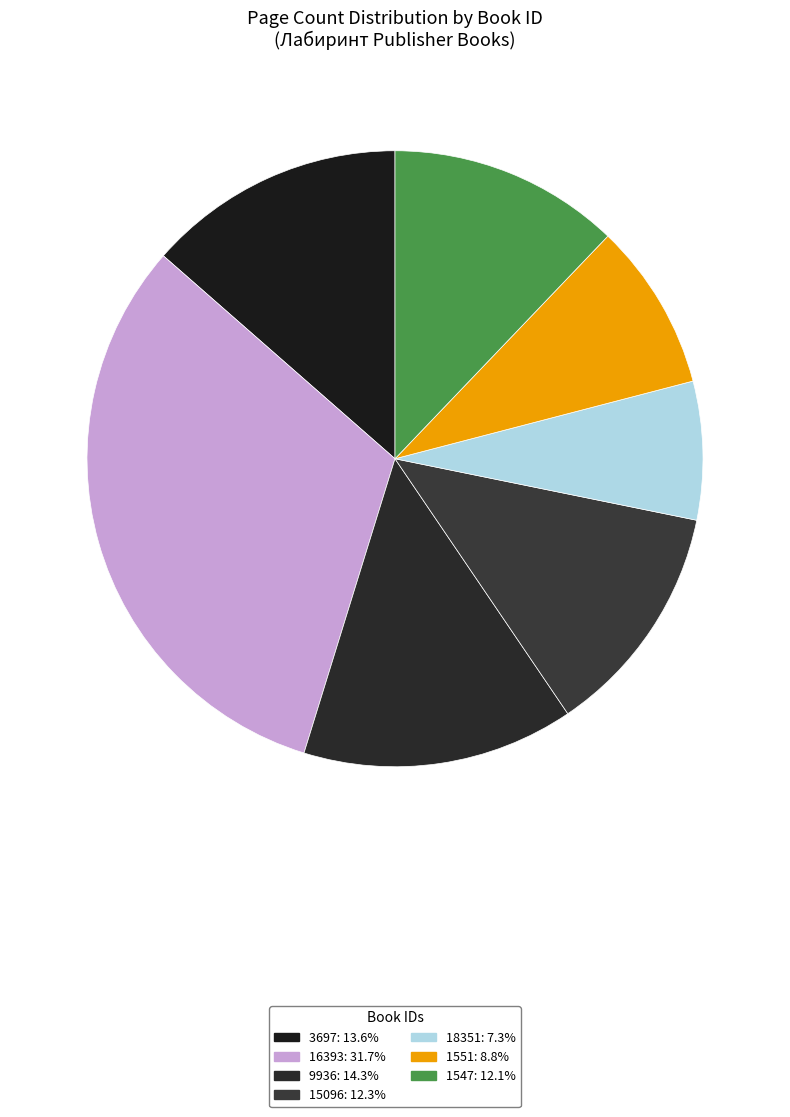

How many slices are in this pie chart?

7